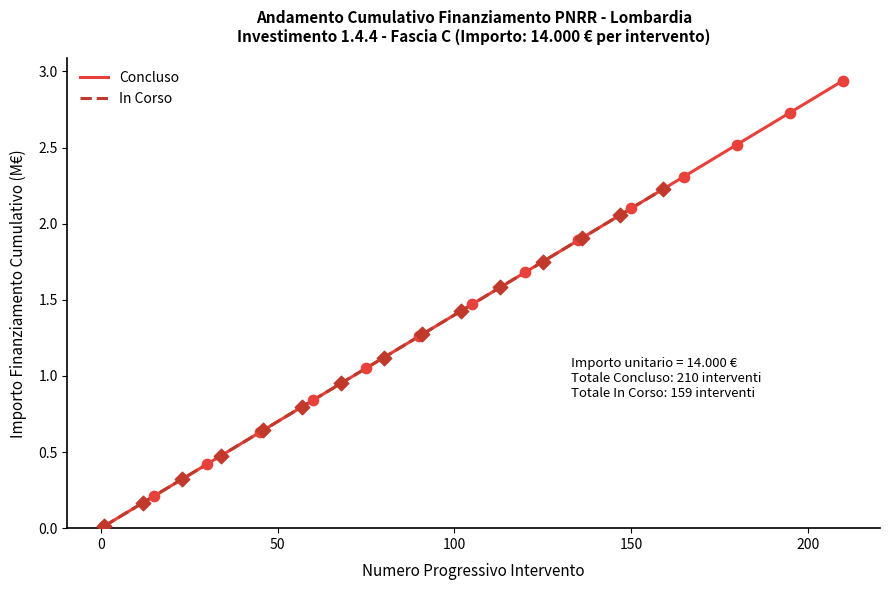

Which series has the largest Y range (max minus min)?

Concluso